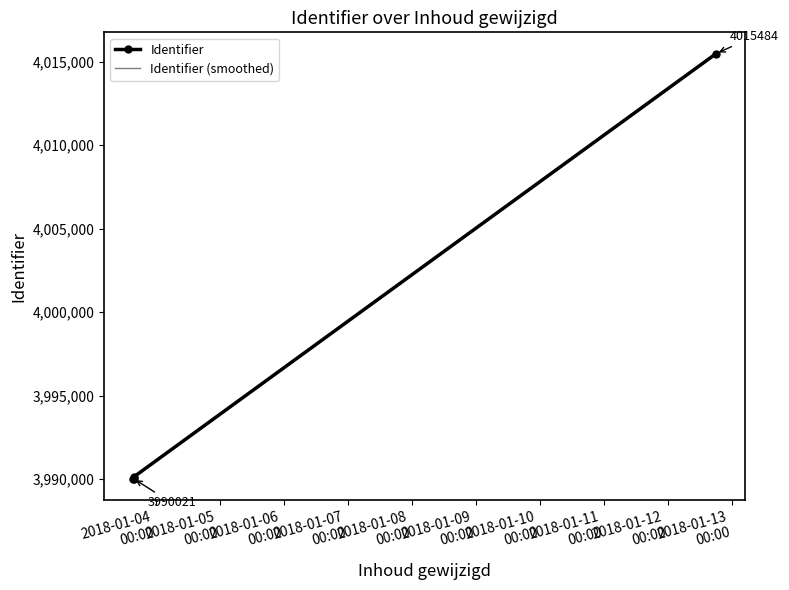

How many interior local valleys does the Identifier series have?

1